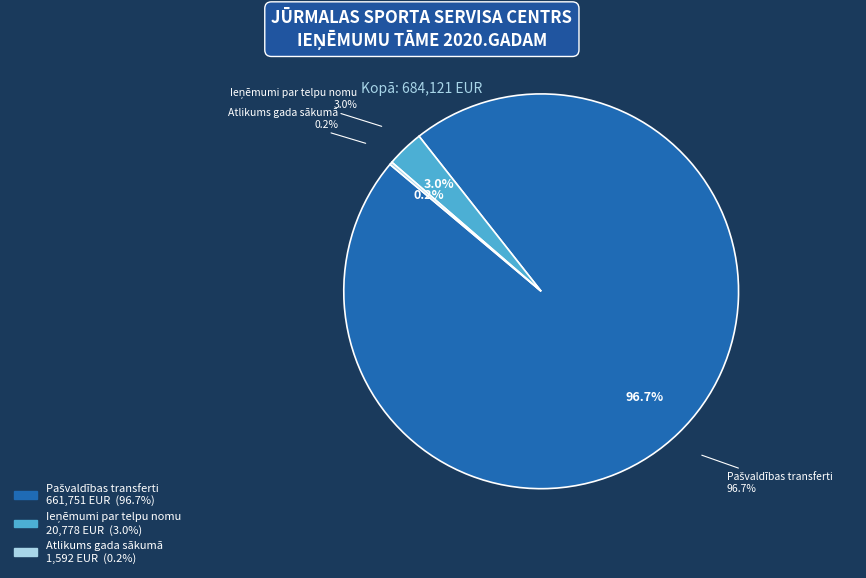

Is there a majority slice in this chart?

Yes